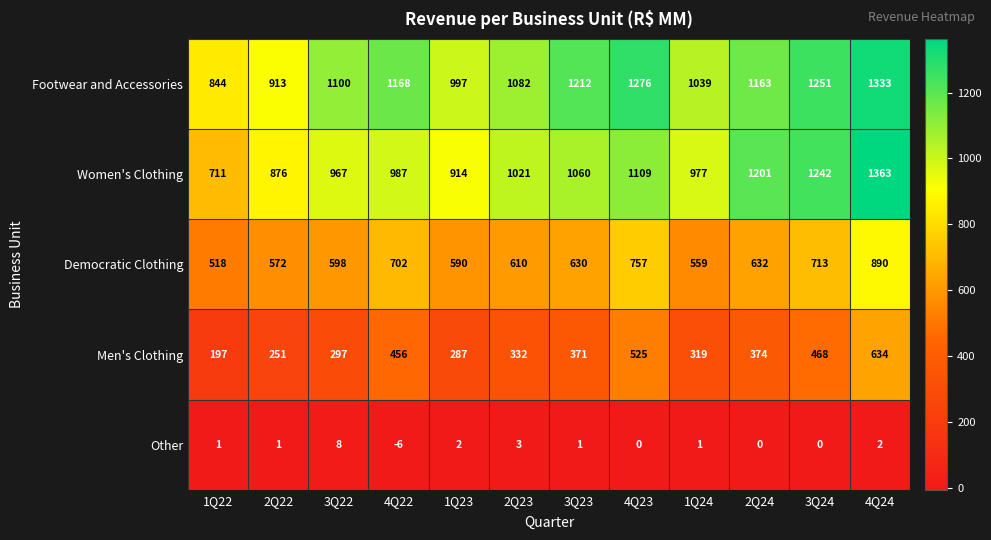

What is the highest value of the Footwear and Accessories series?

1333